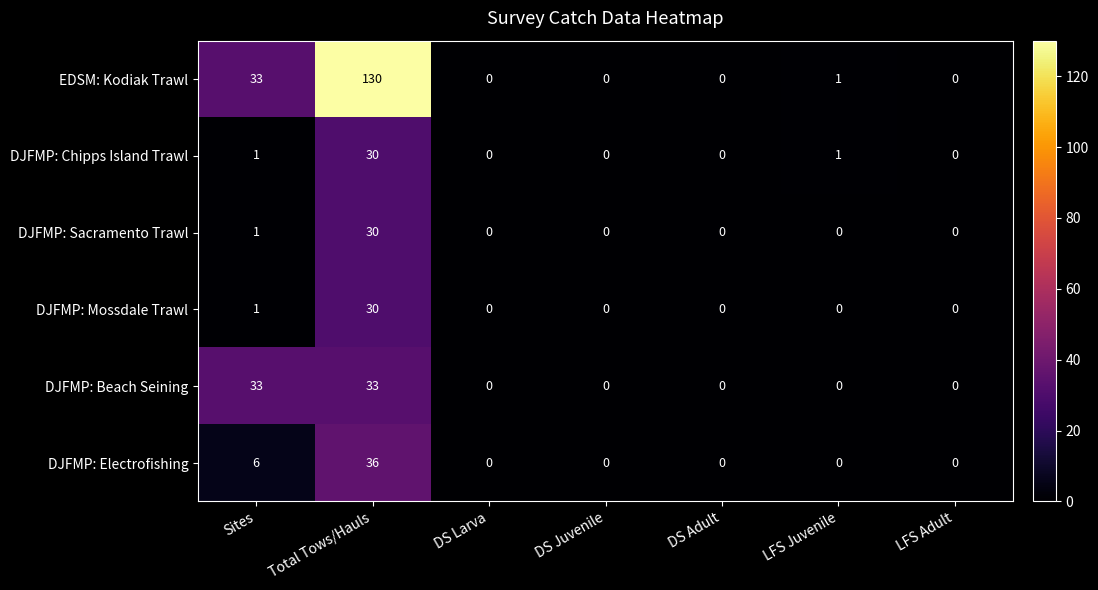

What is the total value across all series at Total Tows/Hauls?

289